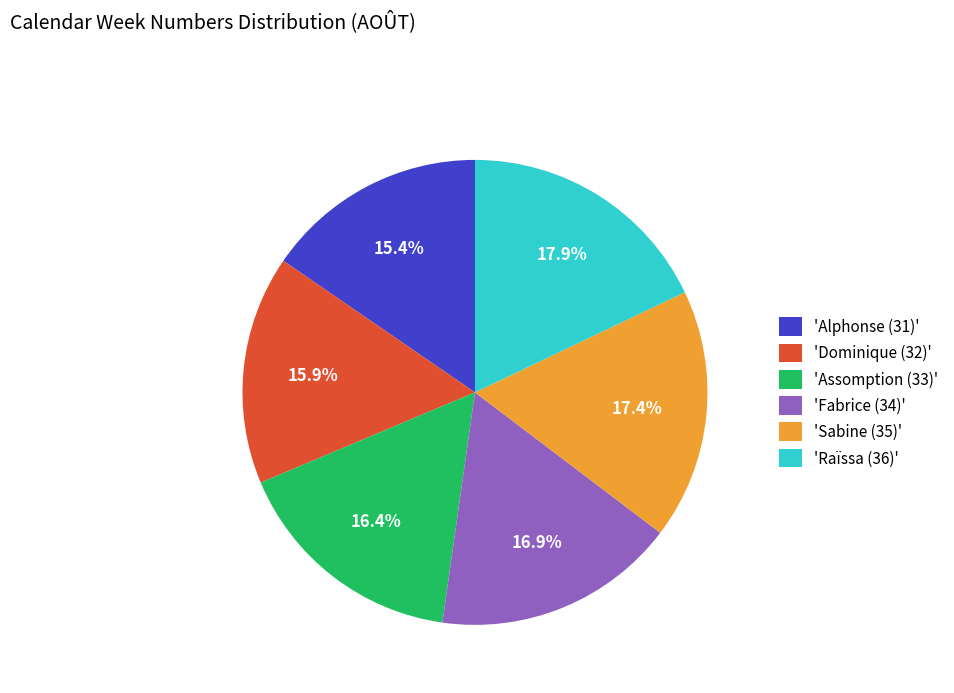

Which has a higher value, 'Alphonse (31)' or 'Fabrice (34)'?

'Fabrice (34)'